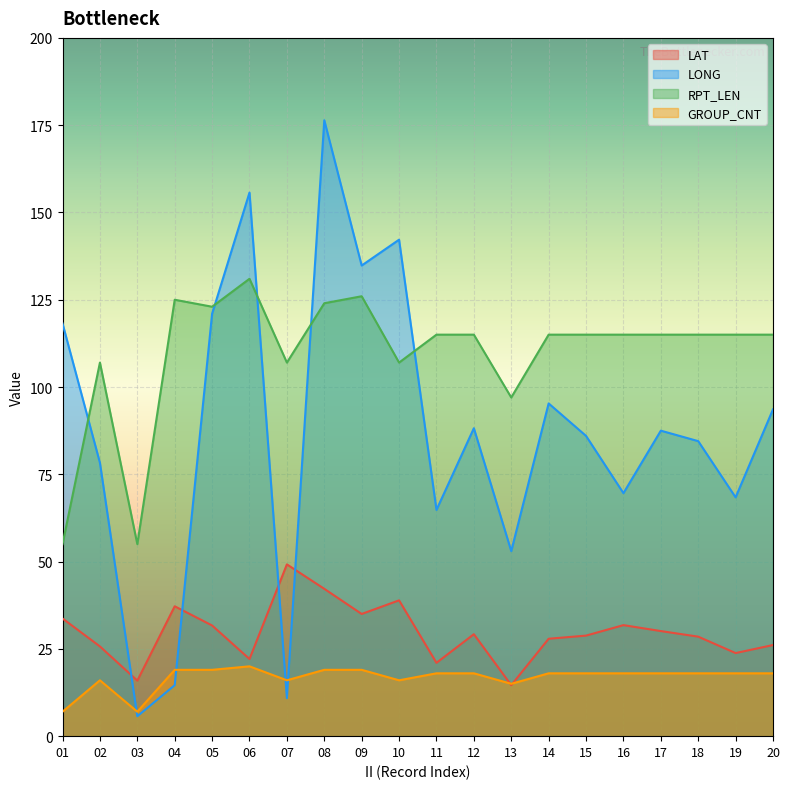

What is the difference between the maximum and minimum values in the LAT series?

34.6